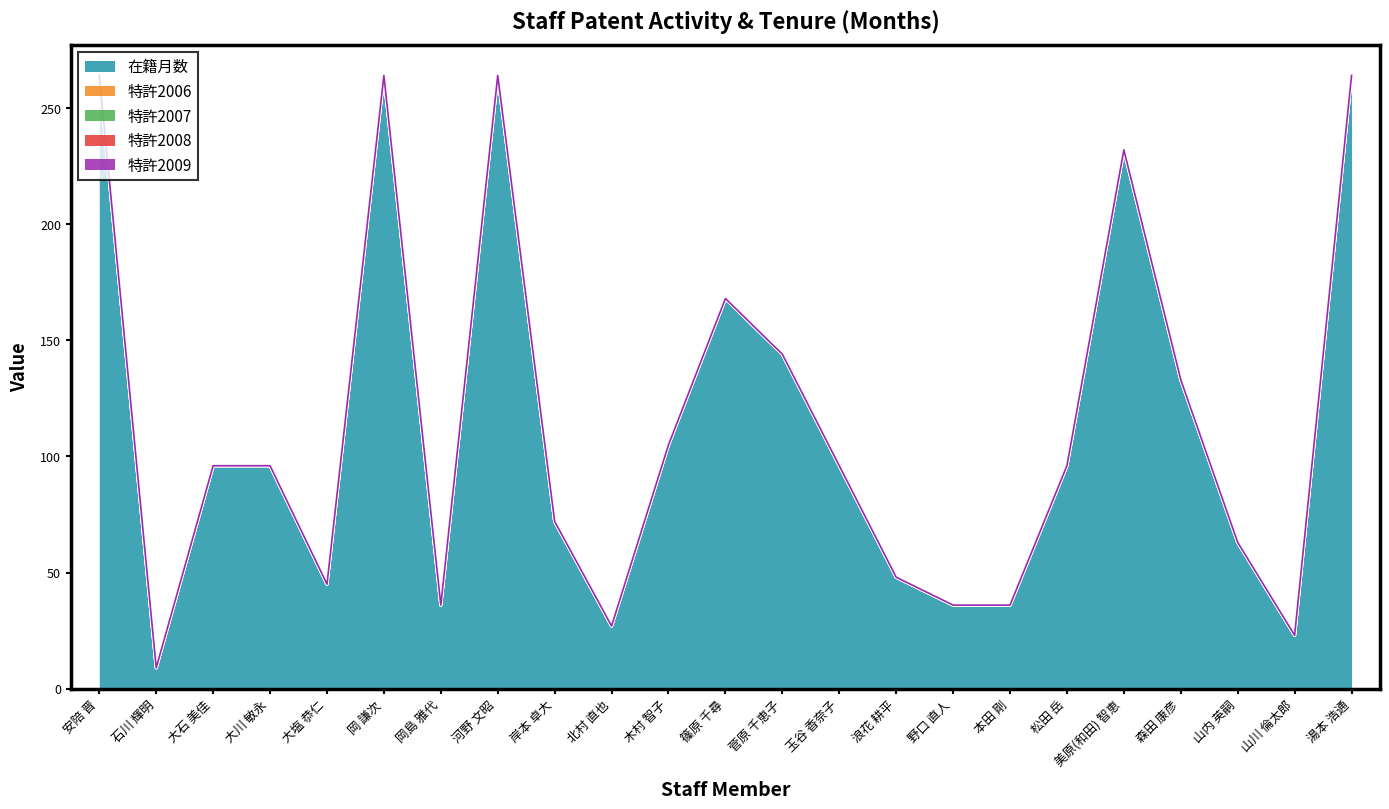

Which label corresponds to the largest value in the chart?

安陪 晋